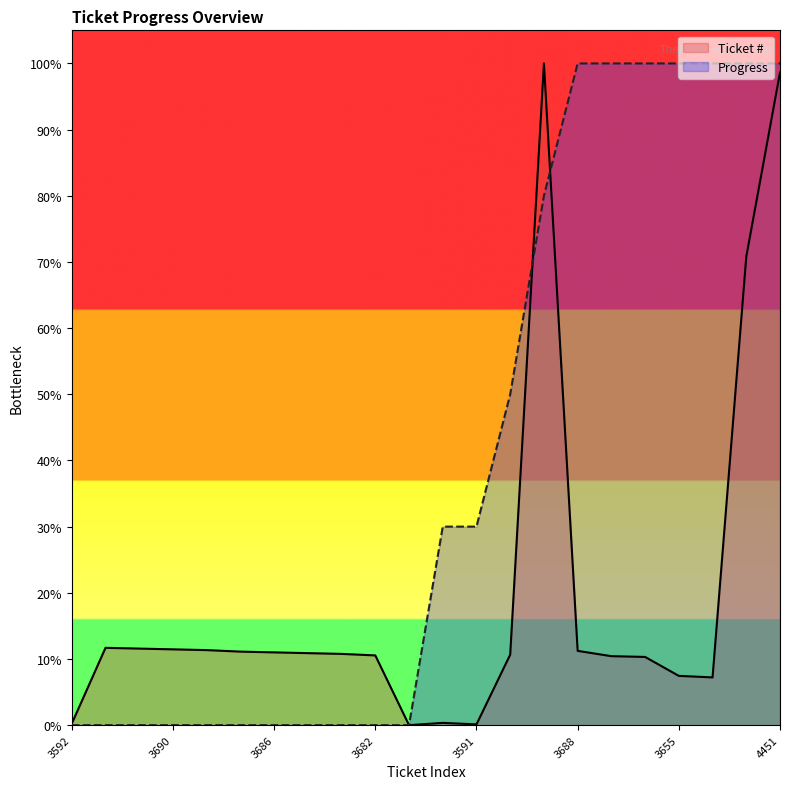

True or false: Ticket # and Progress intersect in this chart.

True